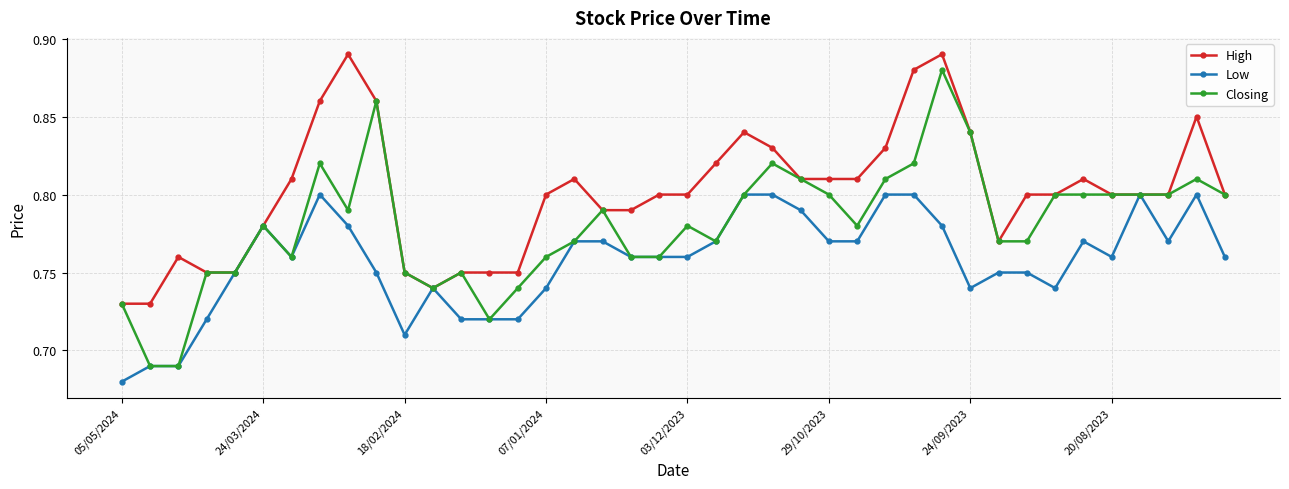

Which series has the largest total across all categories?

High